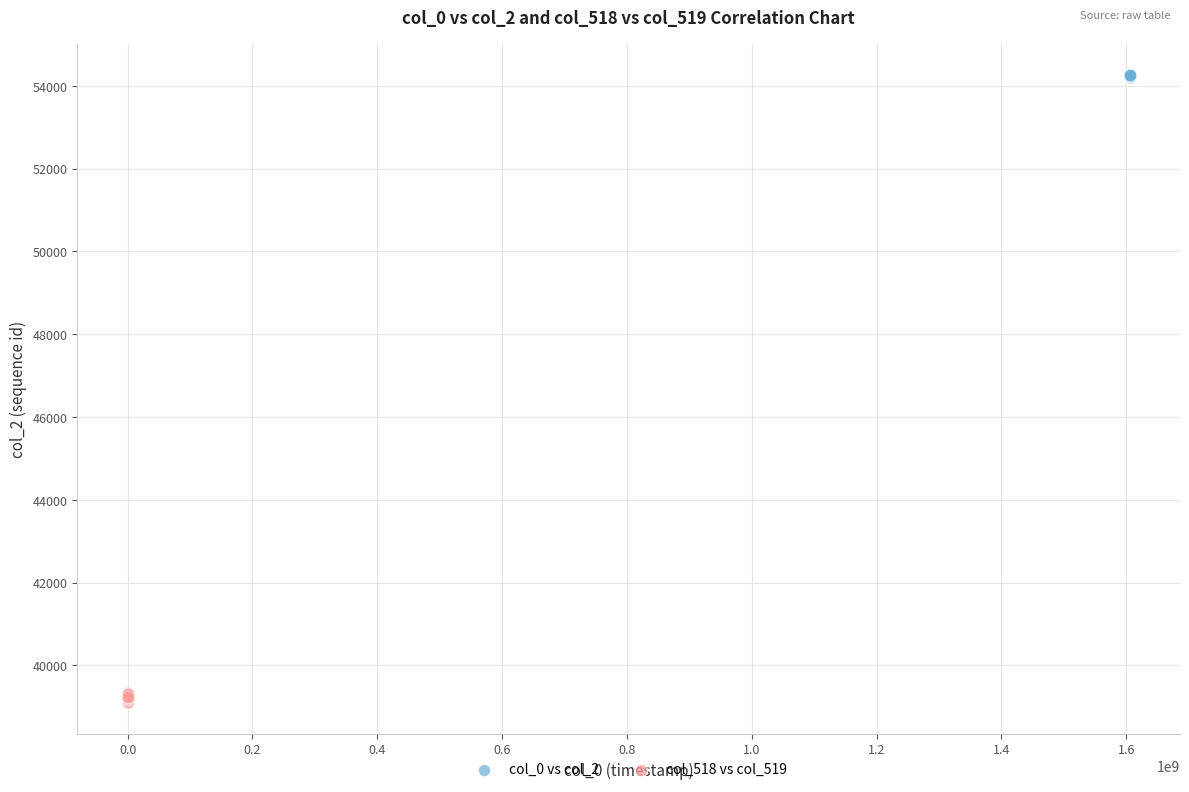

Which series reaches the minimum Y coordinate?

col_518 vs col_519